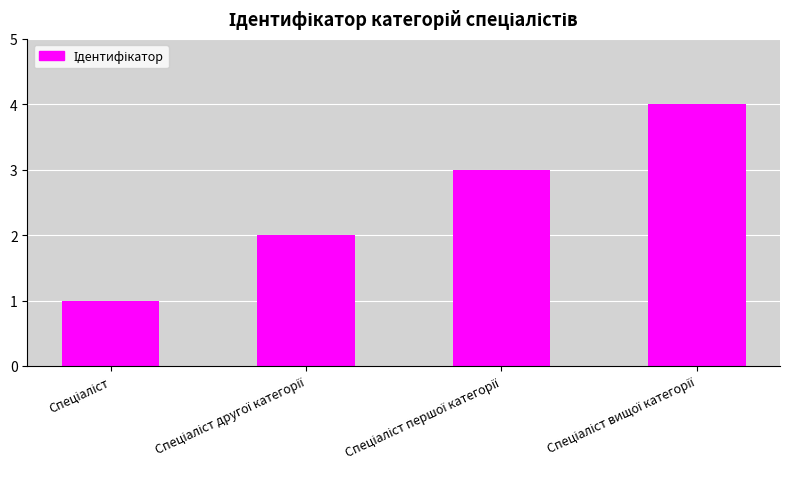

What is the difference between the maximum and second lowest values?

2